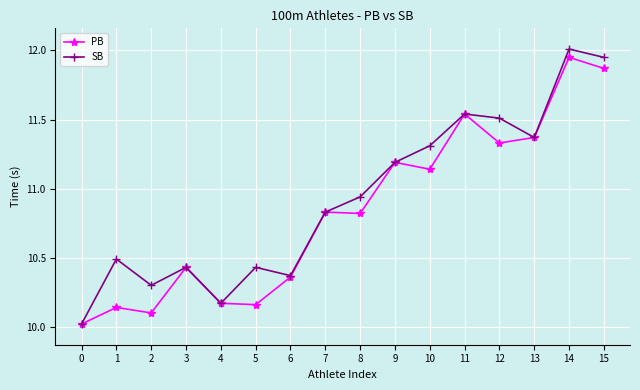

Count the number of data series in this chart.

2